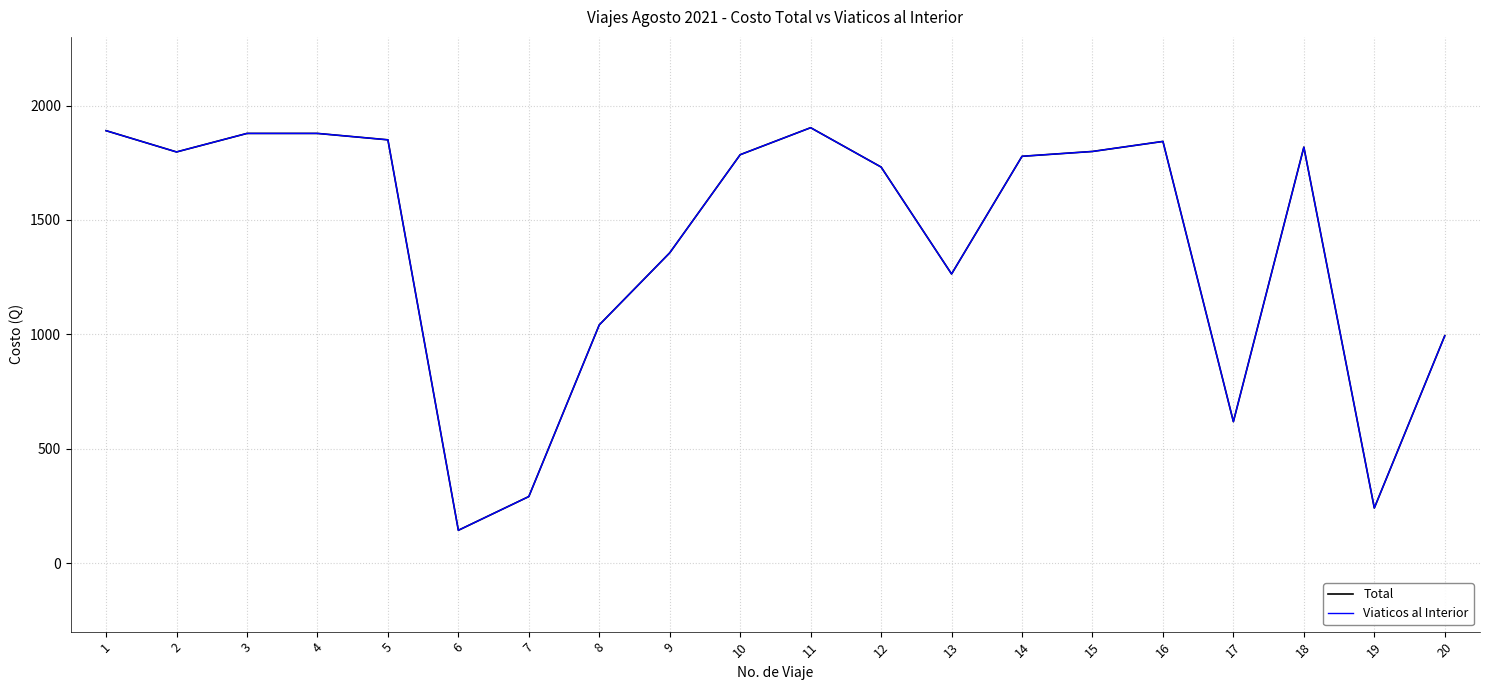

Which label corresponds to the smallest value in the chart?

6